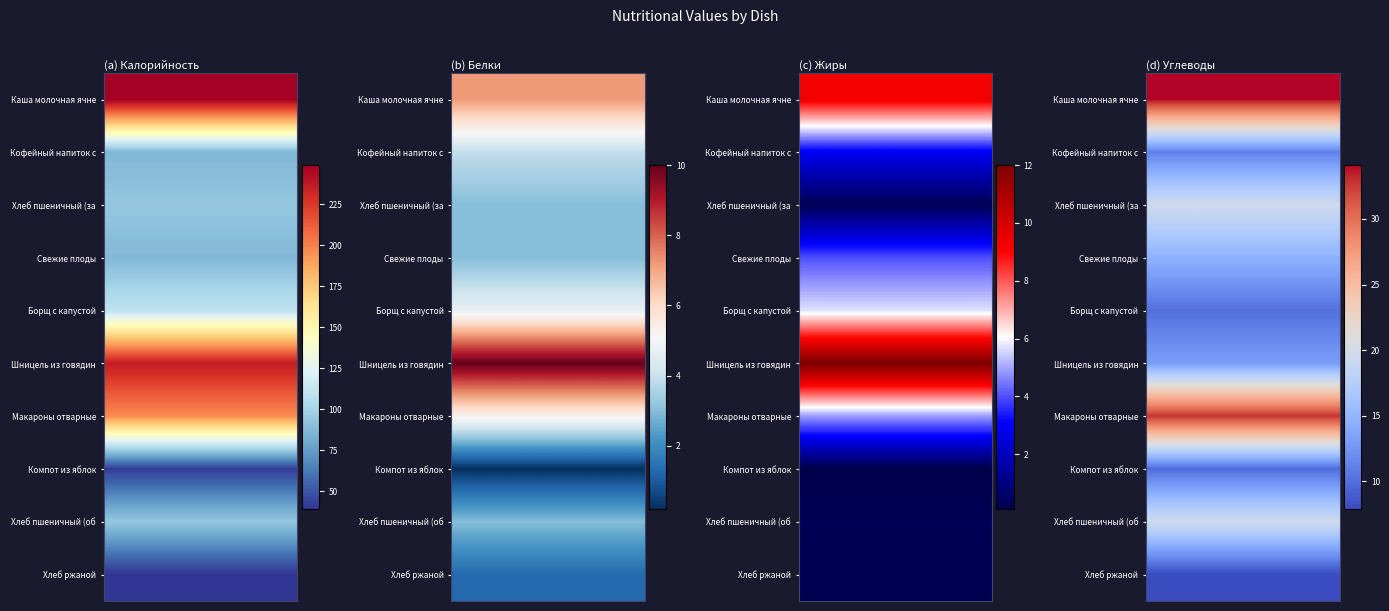

The value of Компот из яблок at Кофейный напиток с молоком is 0.2. True or false?

True